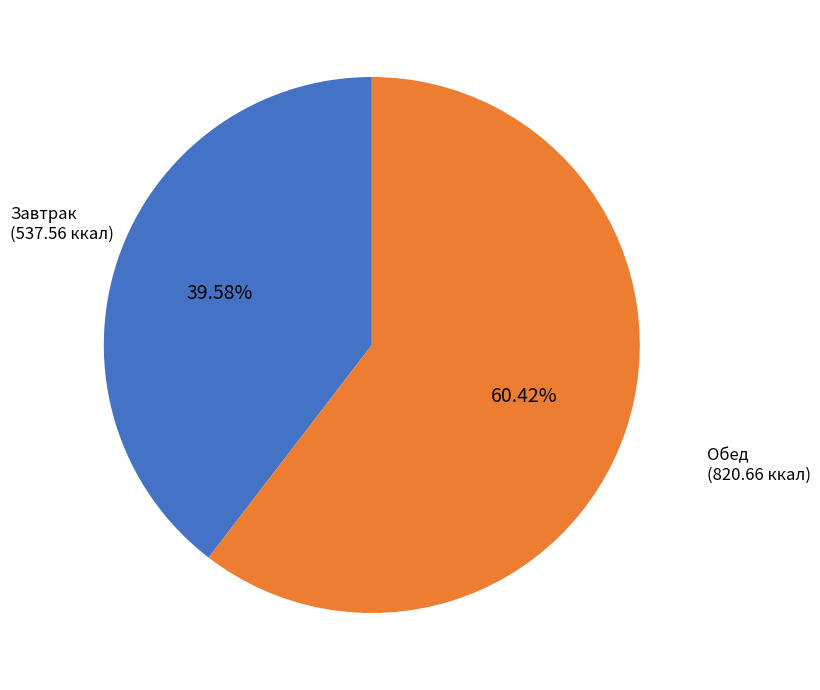

Which category accounts for the majority?

Обед